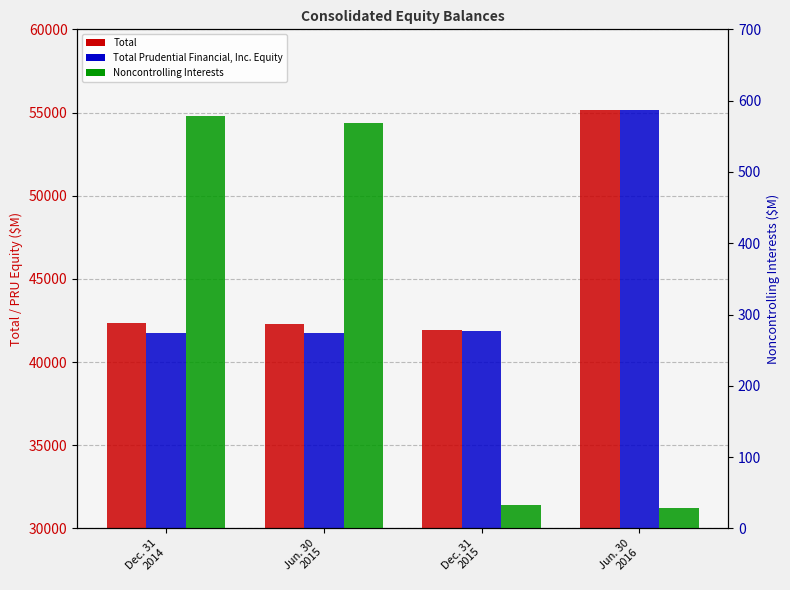

What is the maximum value shown in the chart?

55178